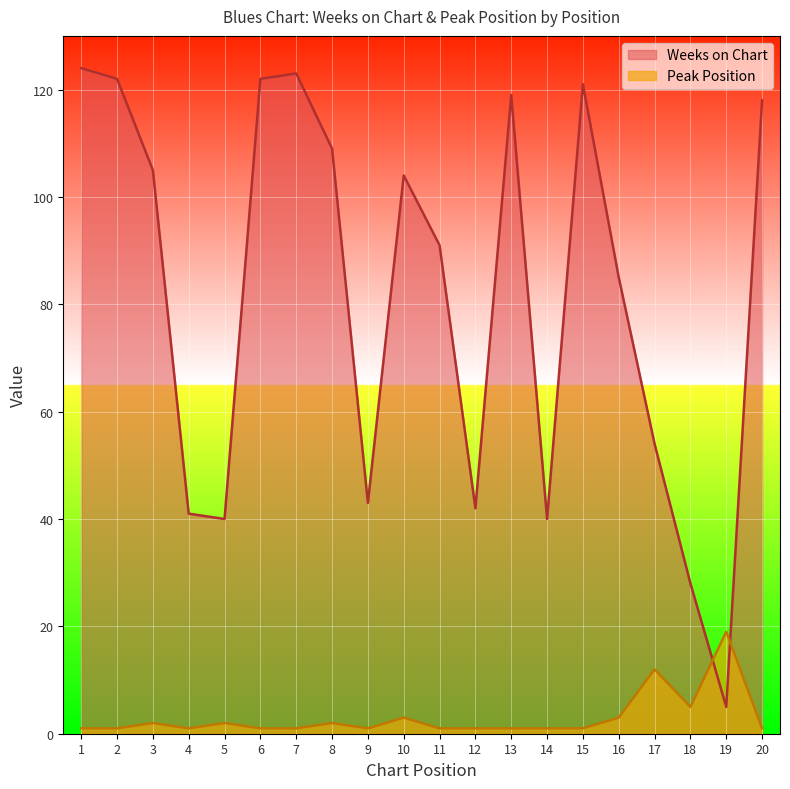

Reading left to right, extract all data points from this chart.

Weeks on Chart: 1=124	2=122	3=105	4=41	5=40	6=122	7=123	8=109	9=43	10=104	11=91	12=42	13=119	14=40	15=121	16=85	17=54	18=28	19=5	20=118
Peak Position: 1=1	2=1	3=2	4=1	5=2	6=1	7=1	8=2	9=1	10=3	11=1	12=1	13=1	14=1	15=1	16=3	17=12	18=5	19=19	20=1